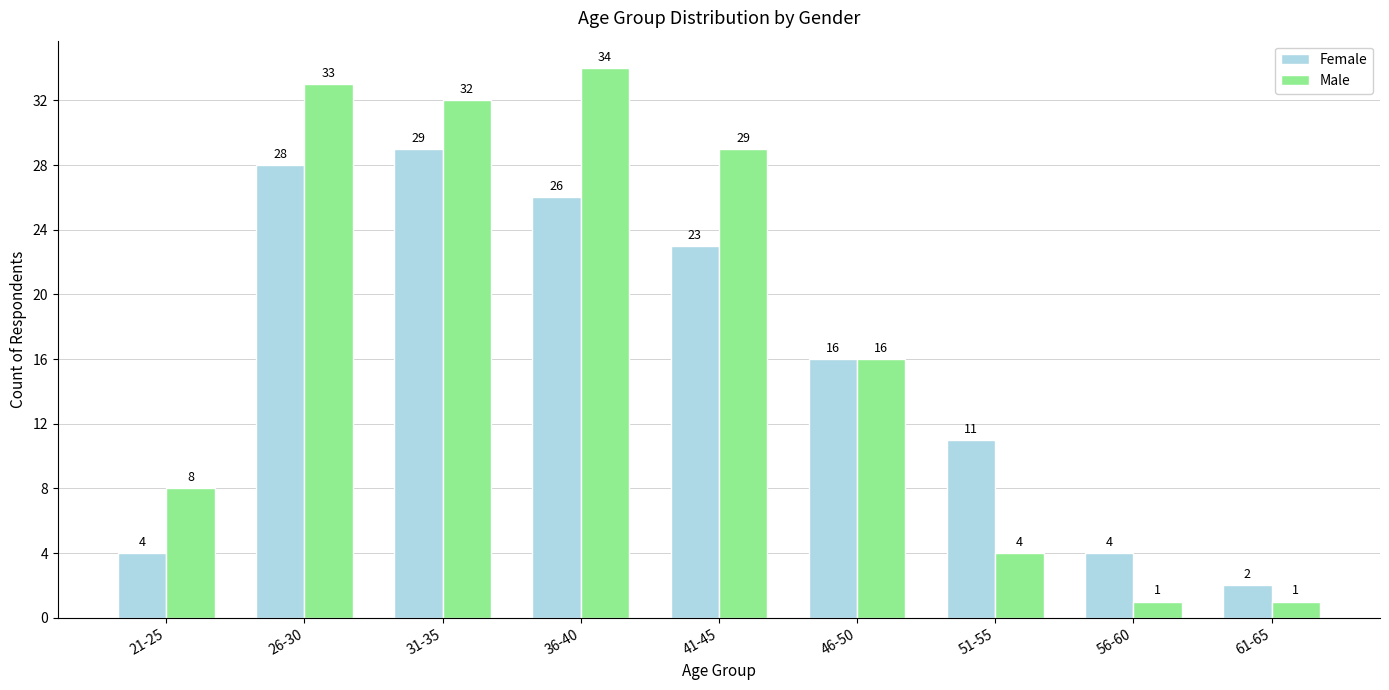

Where is Female nearest to the value 15?

46-50